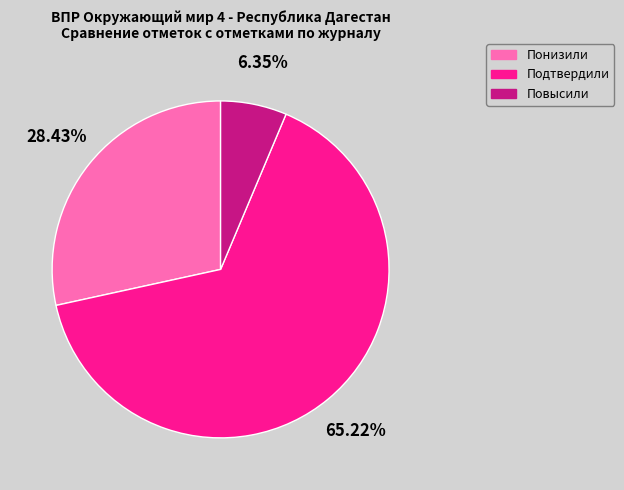

Count the number of slices in the pie.

3